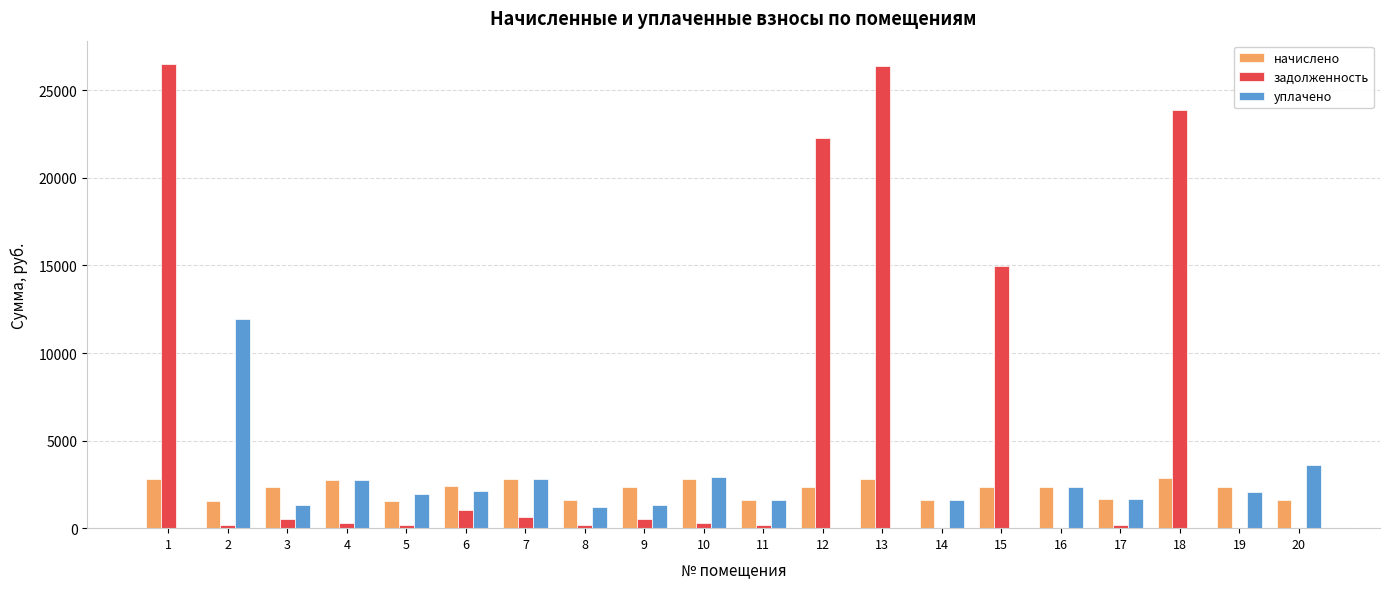

What is the maximum value for задолженность?

26506.7